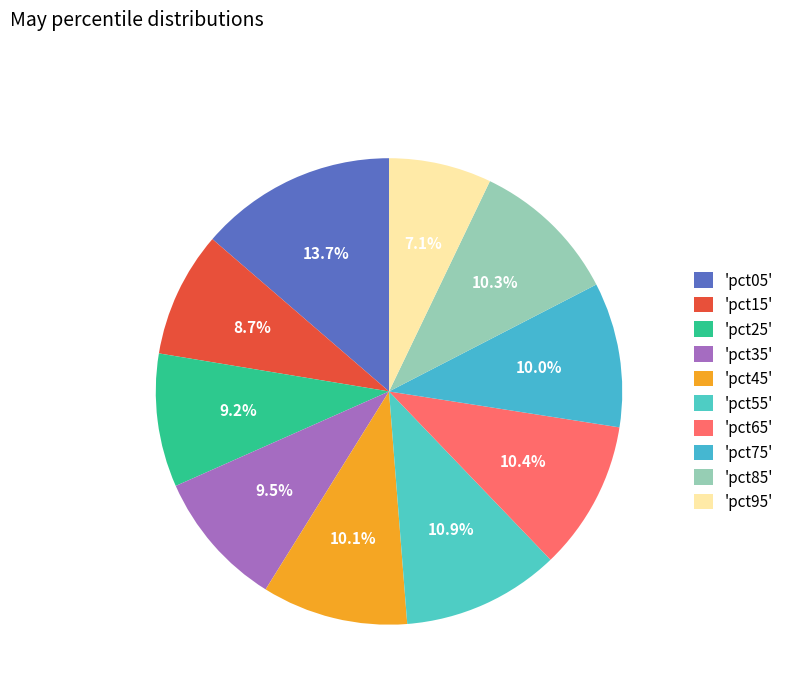

Which slice is the smallest?

'pct95'